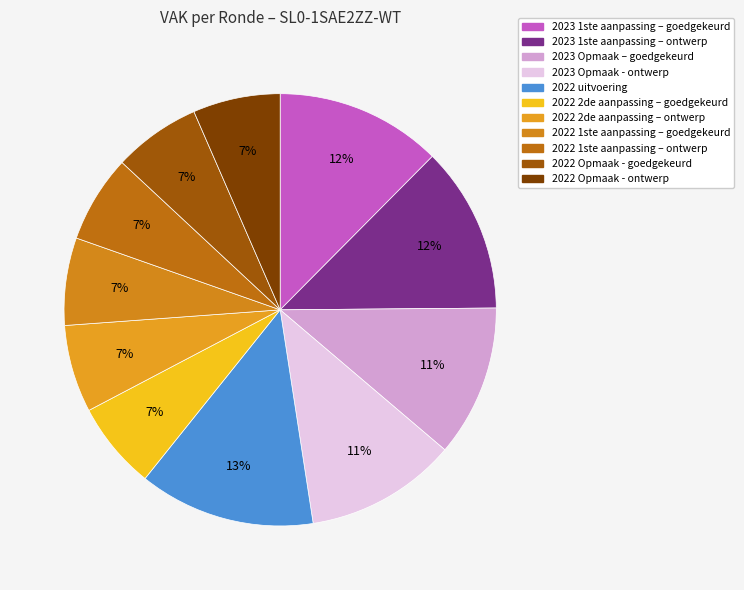

Is it true that 2022 Opmaak - ontwerp is 7% of the pie?

True